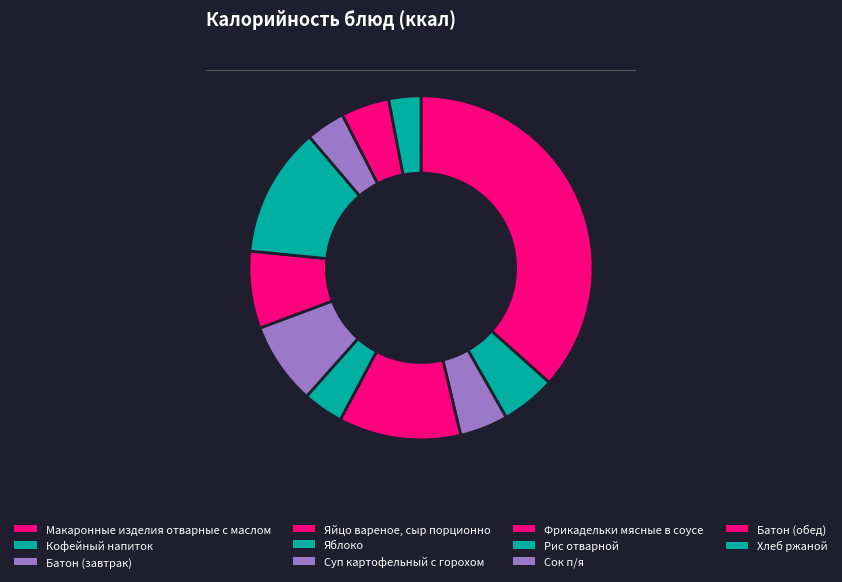

Count the number of slices in the pie.

11